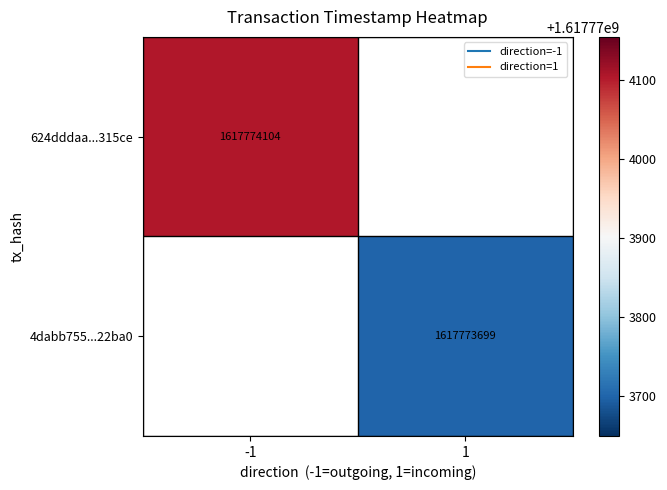

List the series in order of their overall mean, lowest first.

4dabb7554ad611bf809c6f68ec314b084622ba0, 624dddaa6235fc36e3969fb45b09fff688315ce